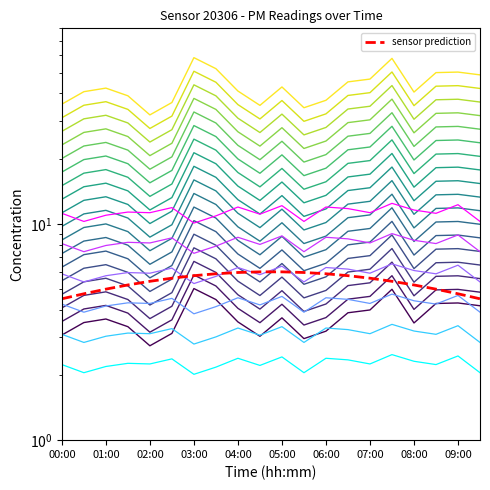

True or false: P2 and P1 cross at least once.

False